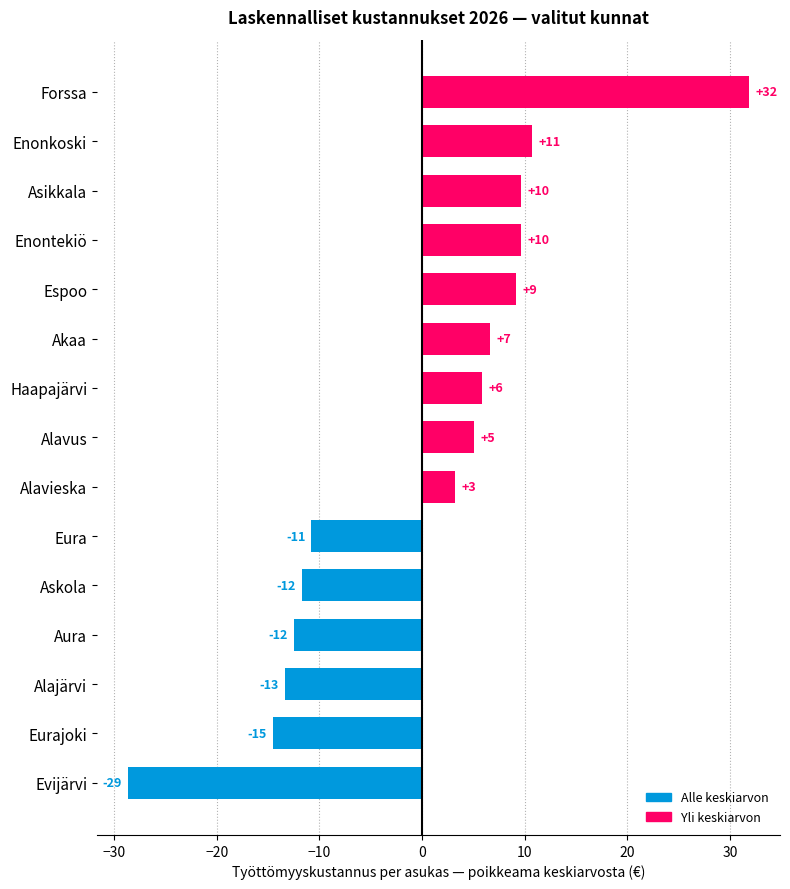

How many bars are there in total?

15